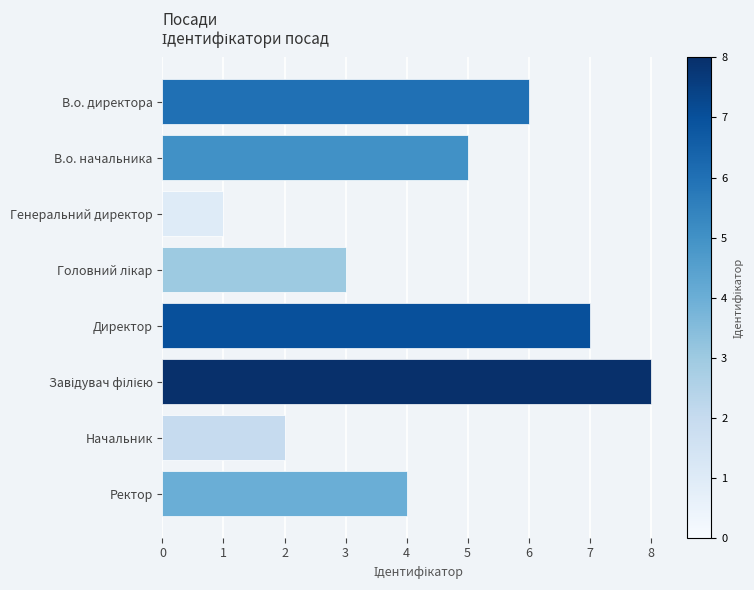

Reading top to bottom, list all the values displayed in this chart.

6	5	1	3	7	8	2	4